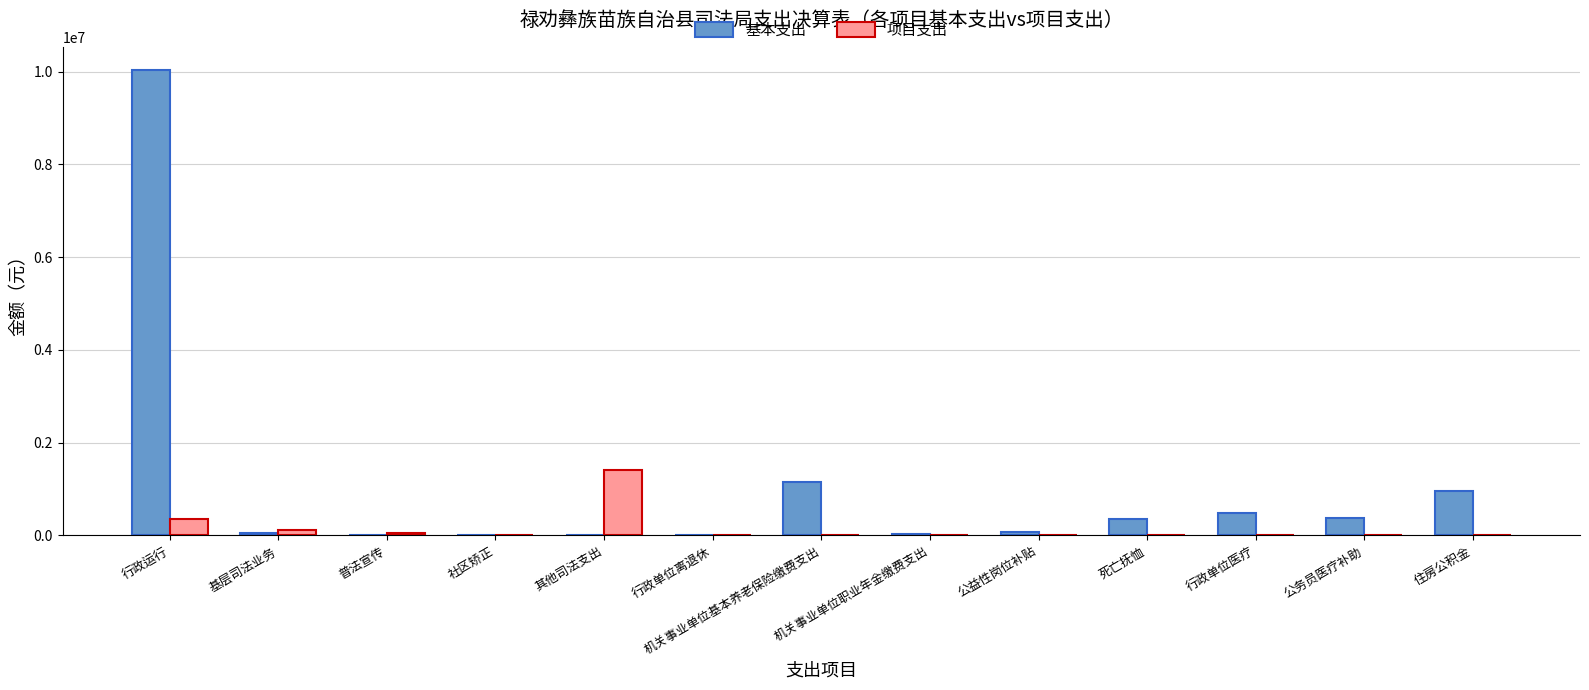

Which category has the highest value in the 基本支出 series?

行政运行